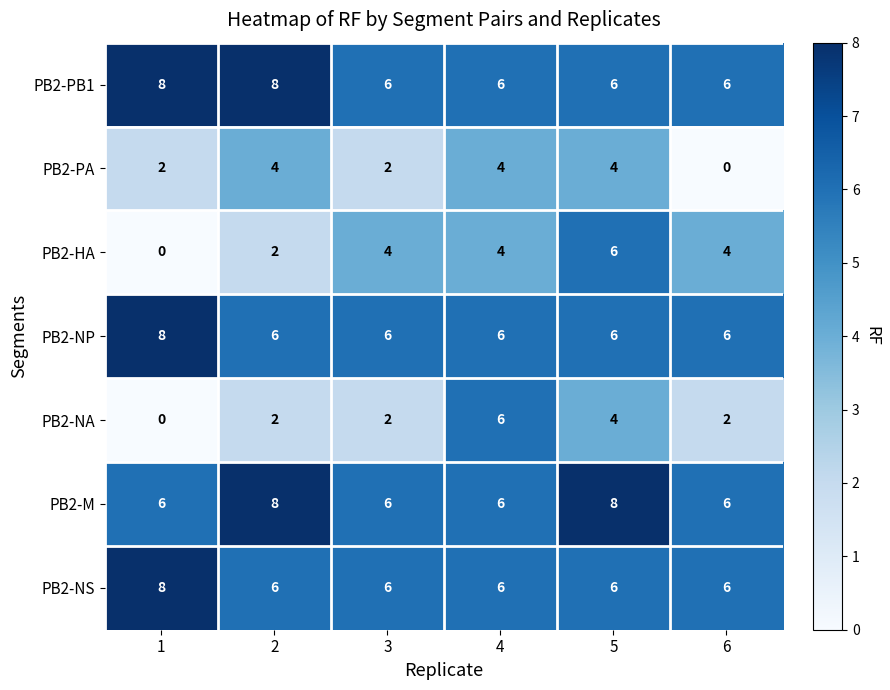

What is the spread (max minus min) of values at 2?

6